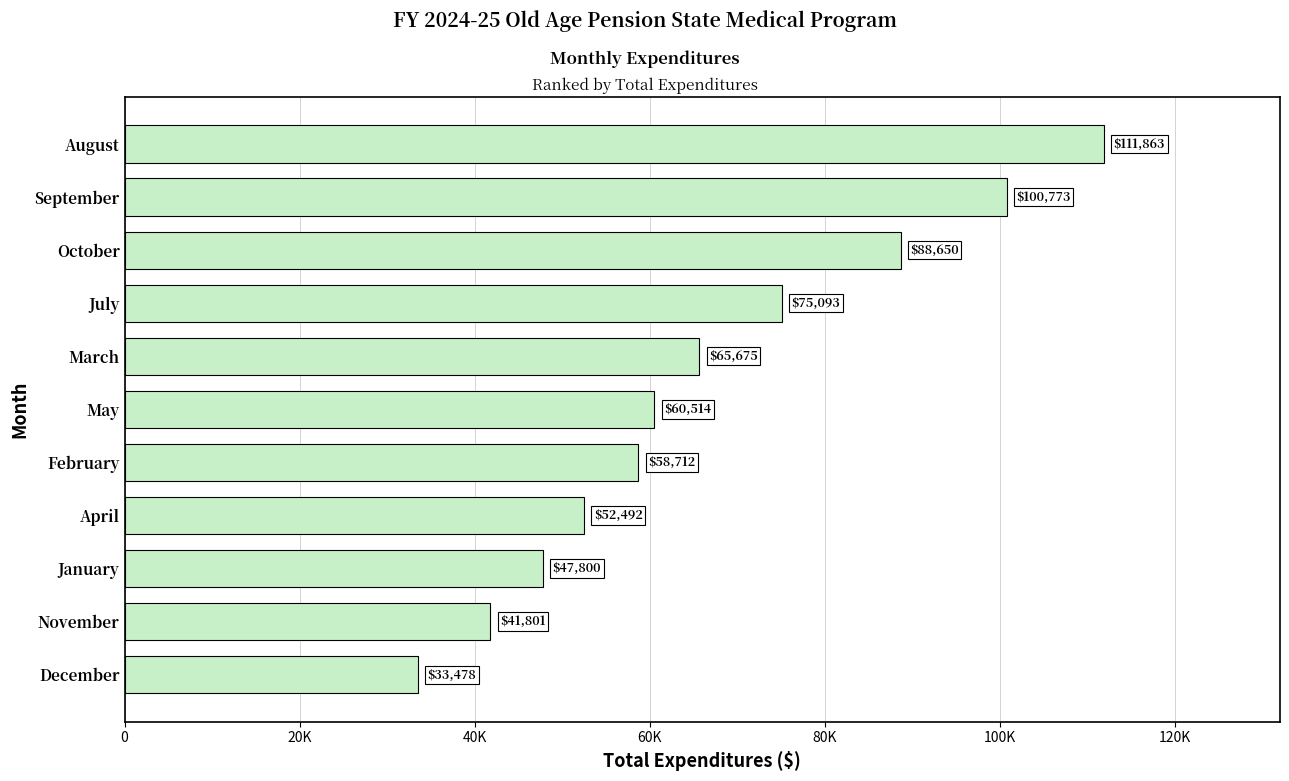

Rank the categories by value from highest to lowest.

August, September, October, July, March, May, February, April, January, November, December